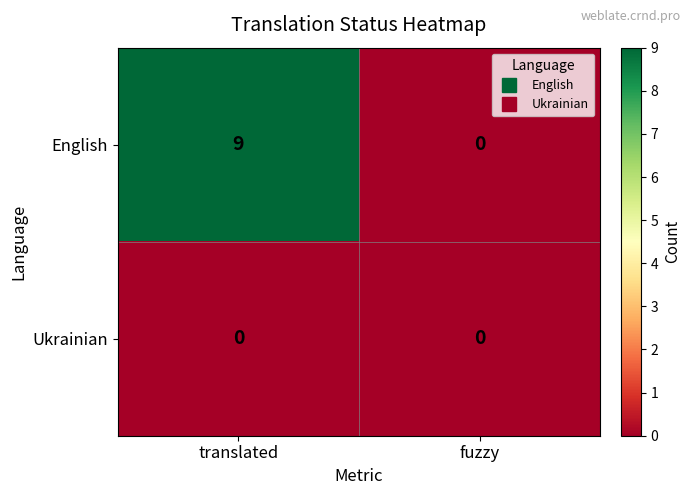

At which category is the sum across all series the highest?

translated